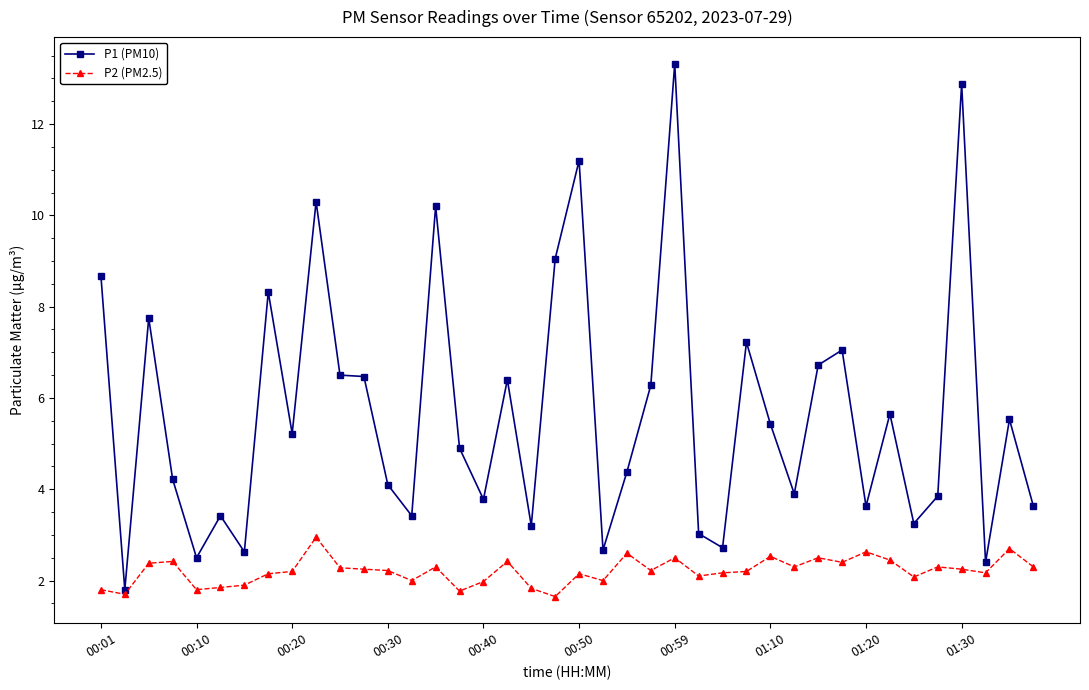

Rank the series by their maximum value, from lowest to highest.

P2 (PM2.5), P1 (PM10)